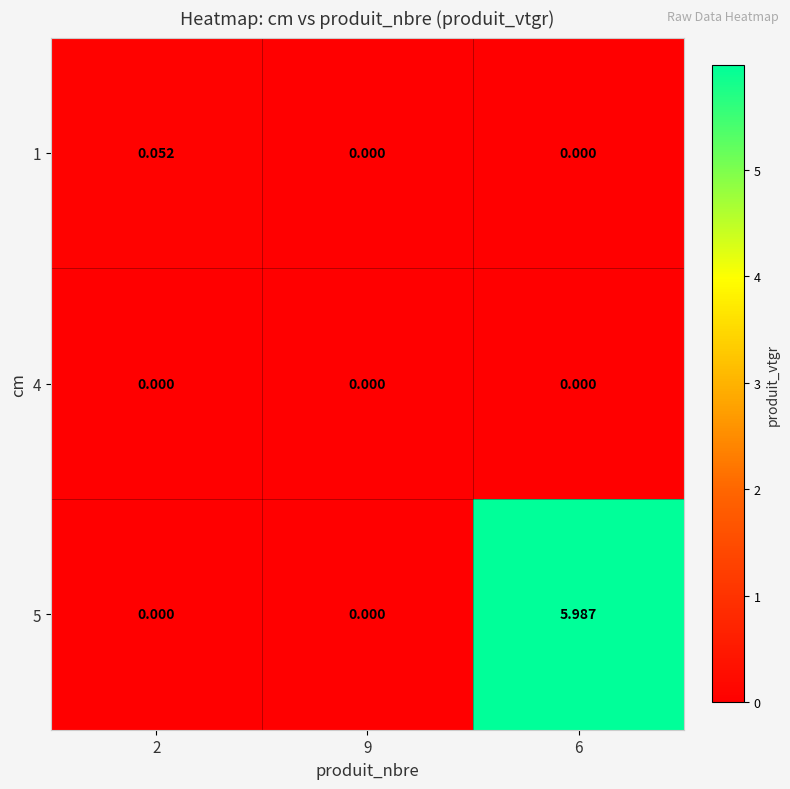

Is the value of 5 at 2 greater than the value of 1 at 2?

No